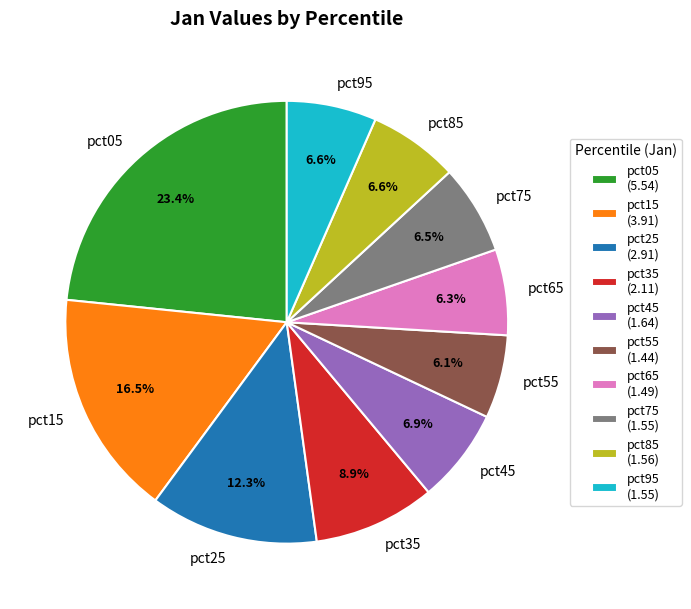

What percentage is NOT represented by pct15?

83.5%